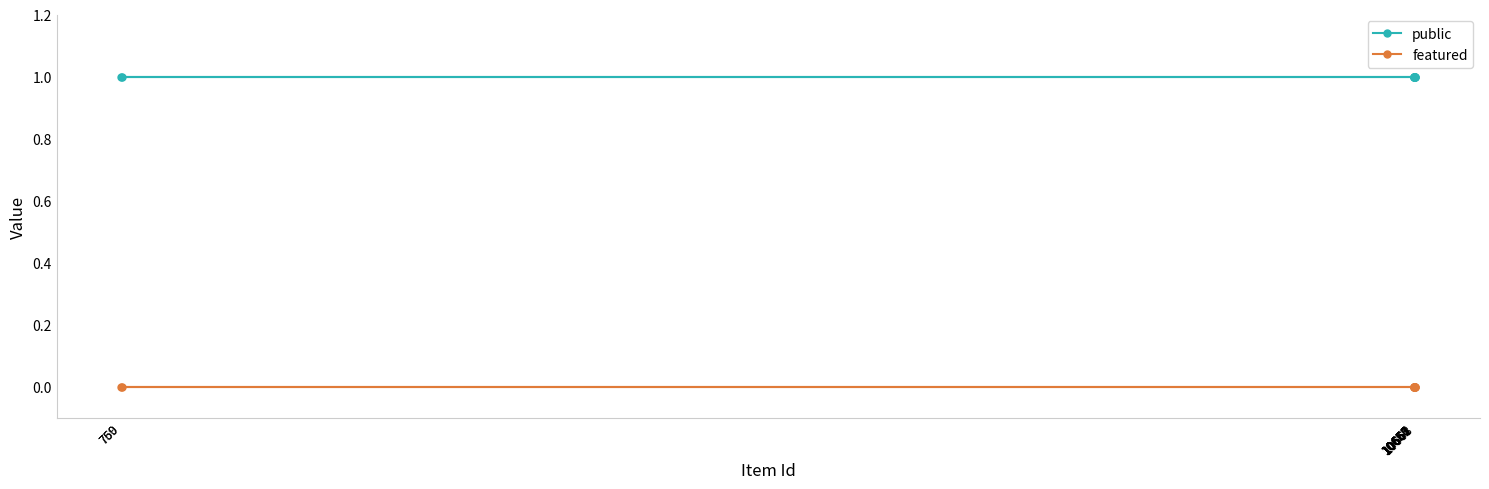

Between 10657 and 10658, which is larger?

10657